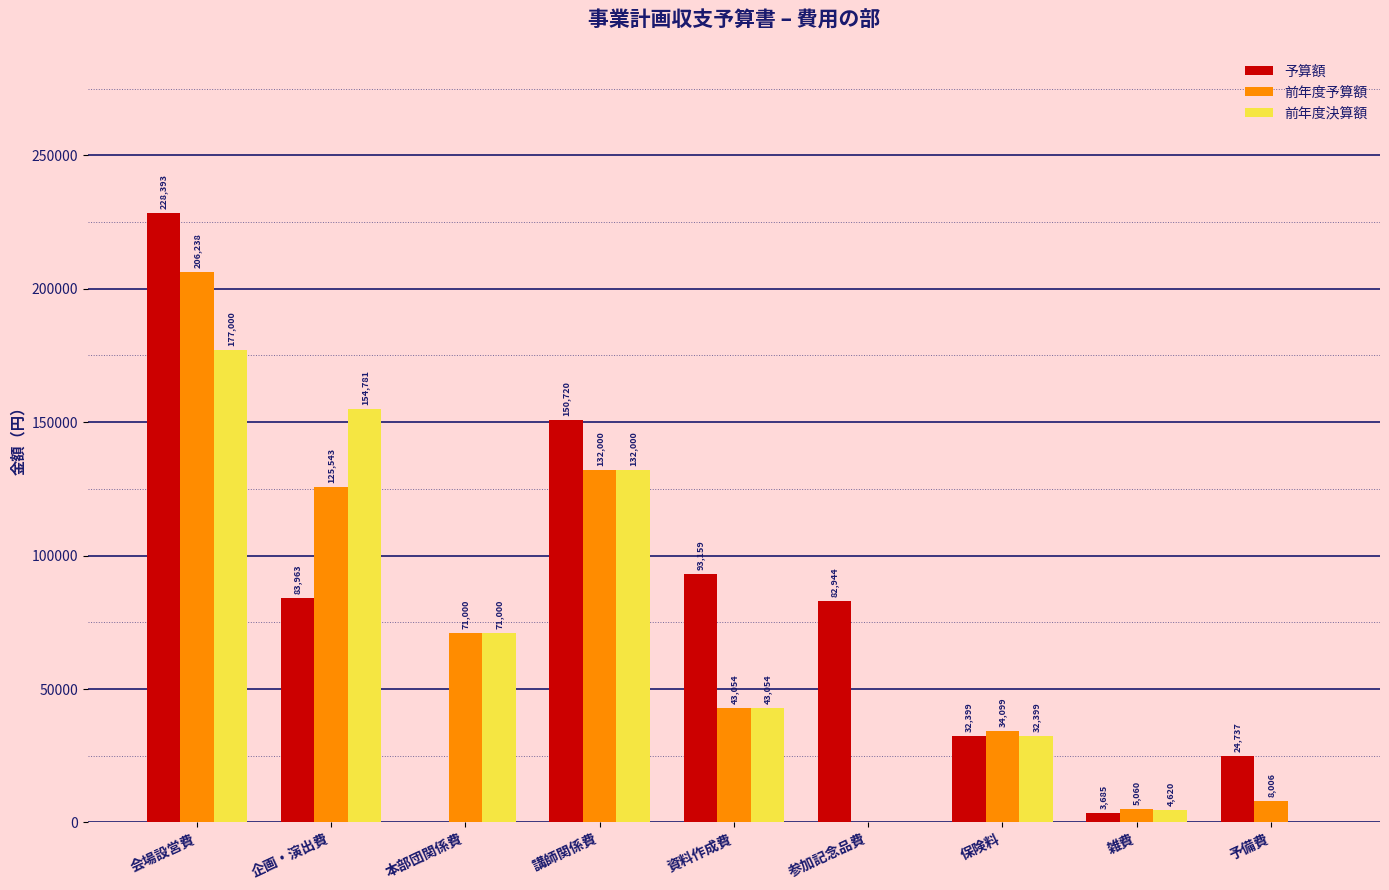

How many groups of bars are there?

9